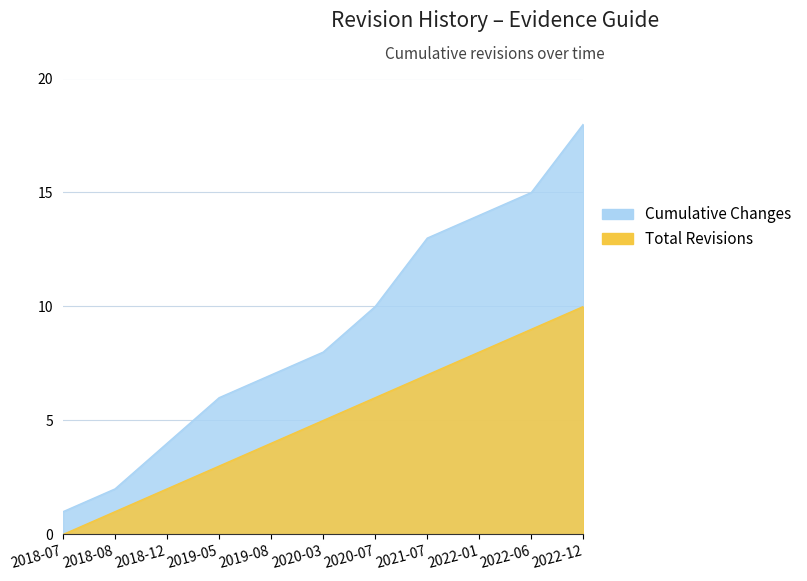

Rank the series by their average value, from lowest to highest.

Total Revisions, Cumulative Changes